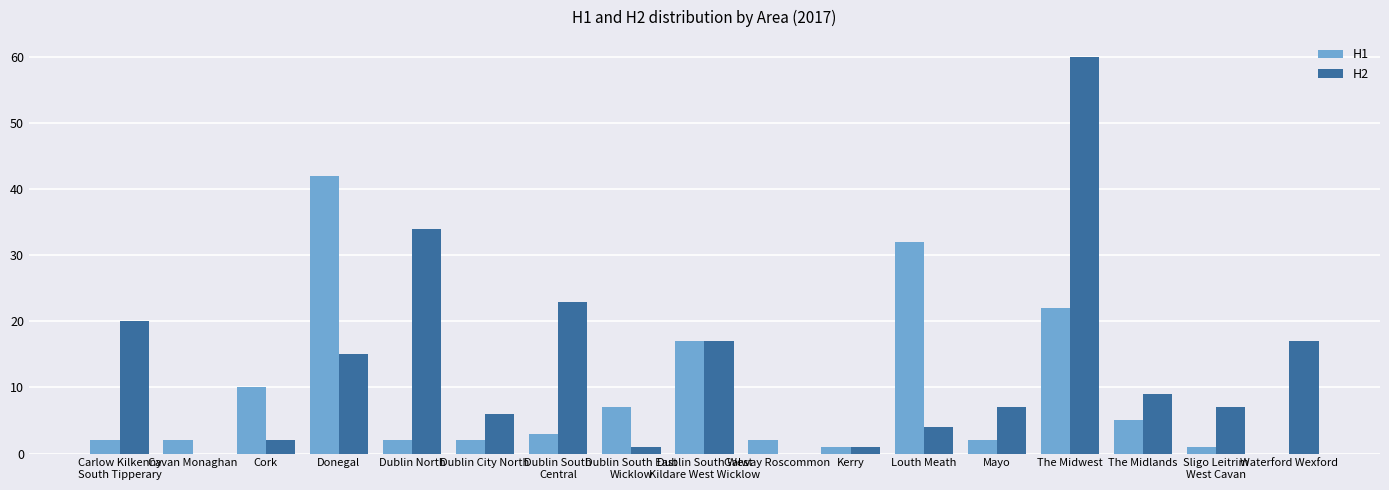

What is the maximum value shown in the chart?

60